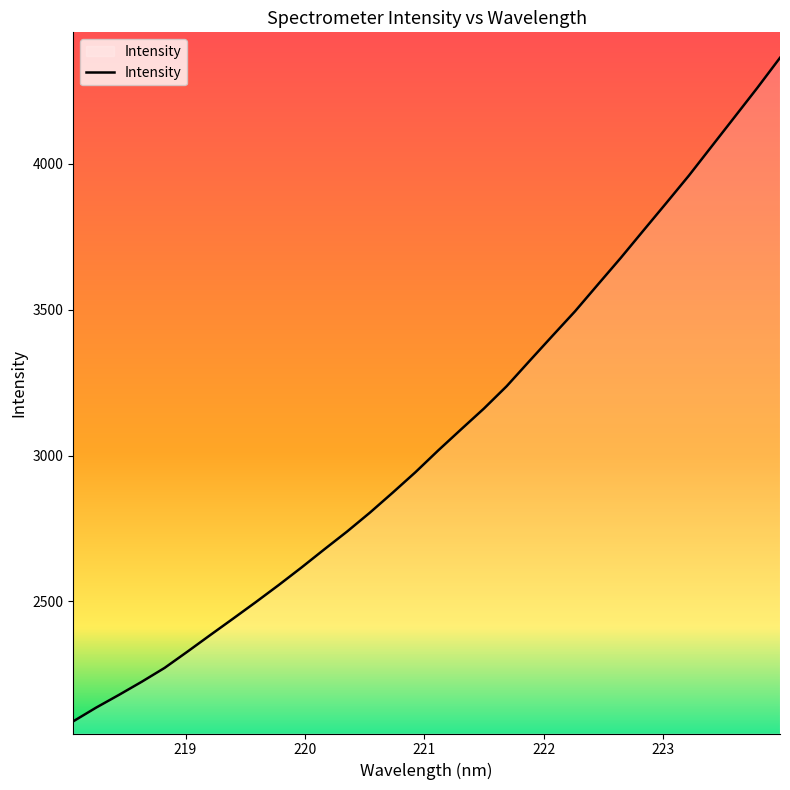

What is the difference between the maximum and minimum values?

2275.4